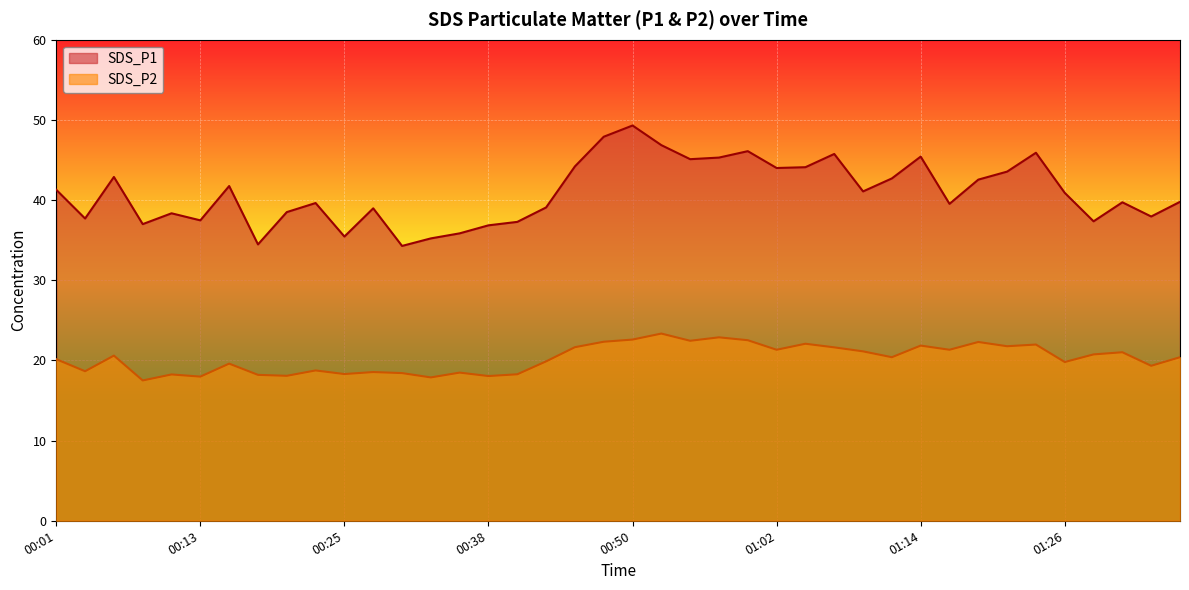

Between 01:36 and 01:02, which is larger?

01:02